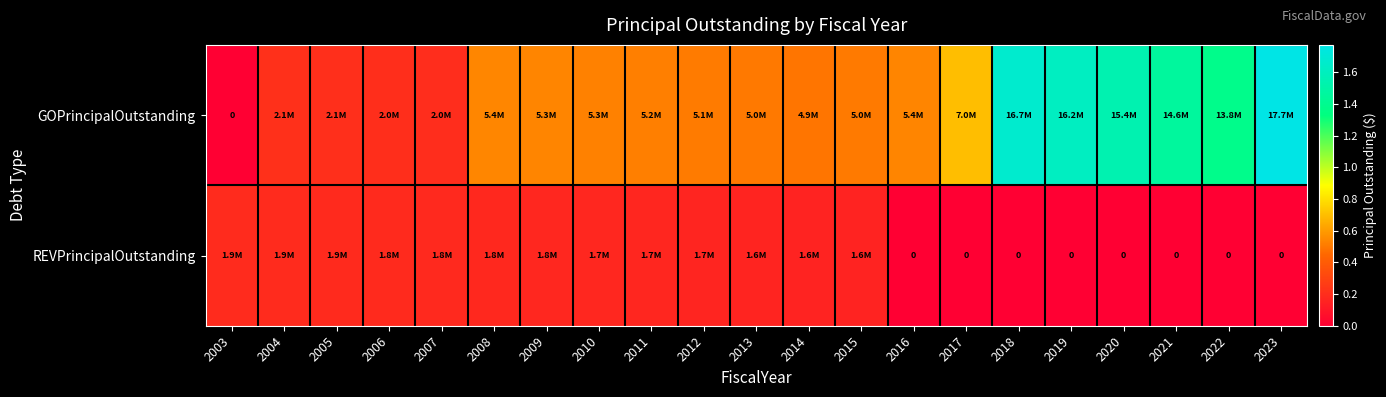

Which series changed the most between 2007 and 2018?

GOPrincipalOutstanding